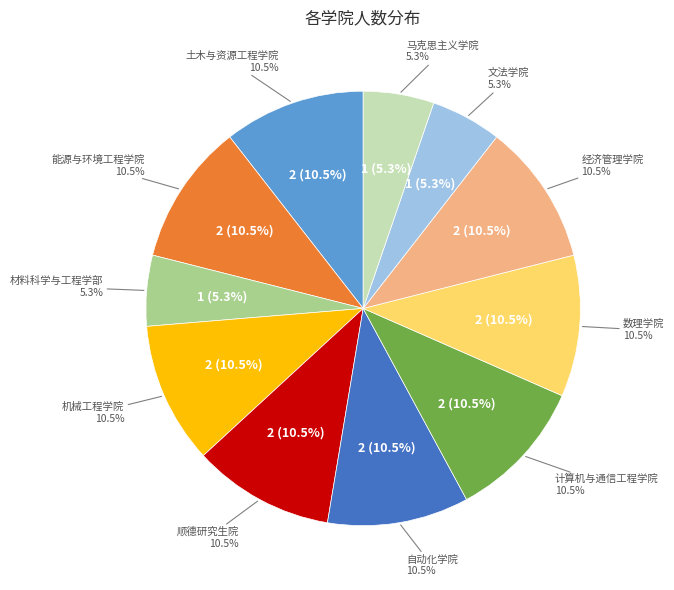

True or false: 能源与环境工程学院 accounts for 11% of the total.

True